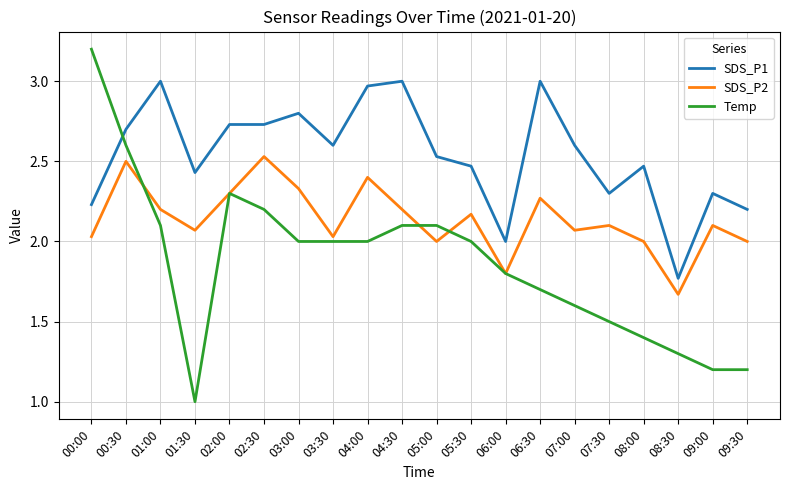

Is it true that SDS_P1 equals 1.0 at 08:00?

False